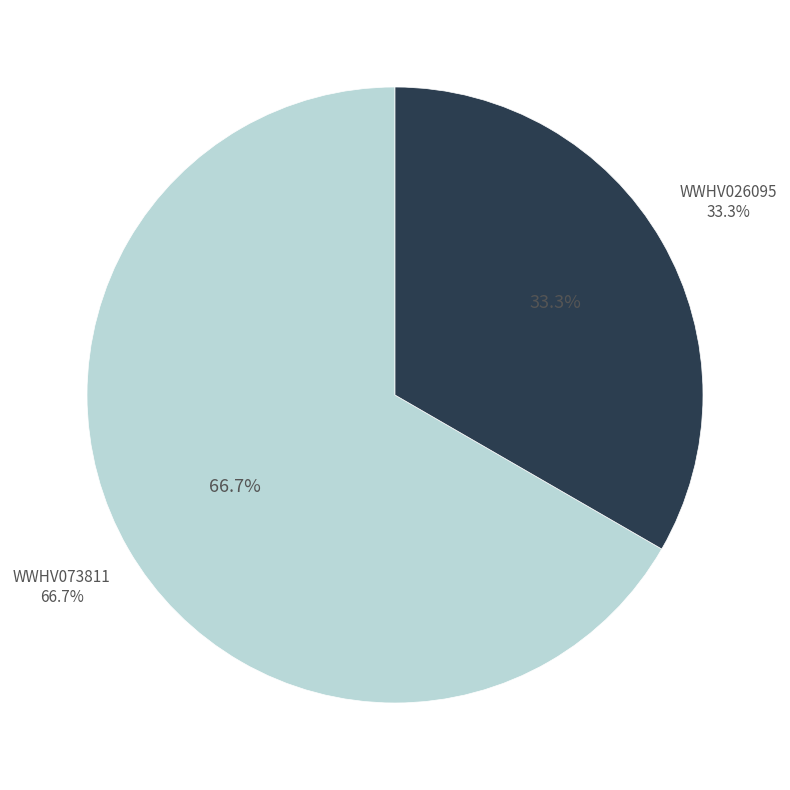

Between WWHV026095 and WWHV073811, which is larger?

WWHV073811